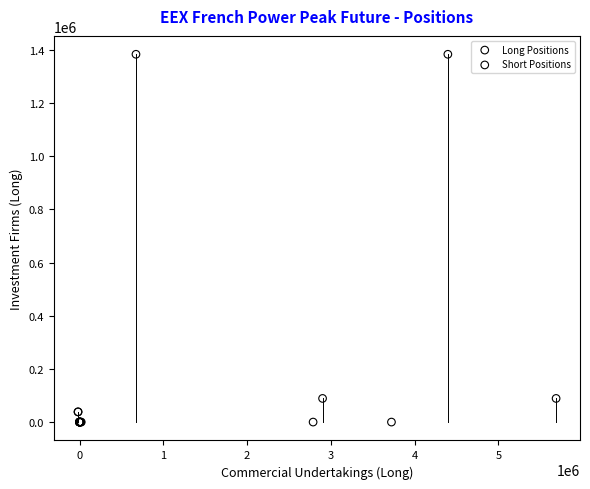

Which series has the largest Y range (max minus min)?

Long Positions